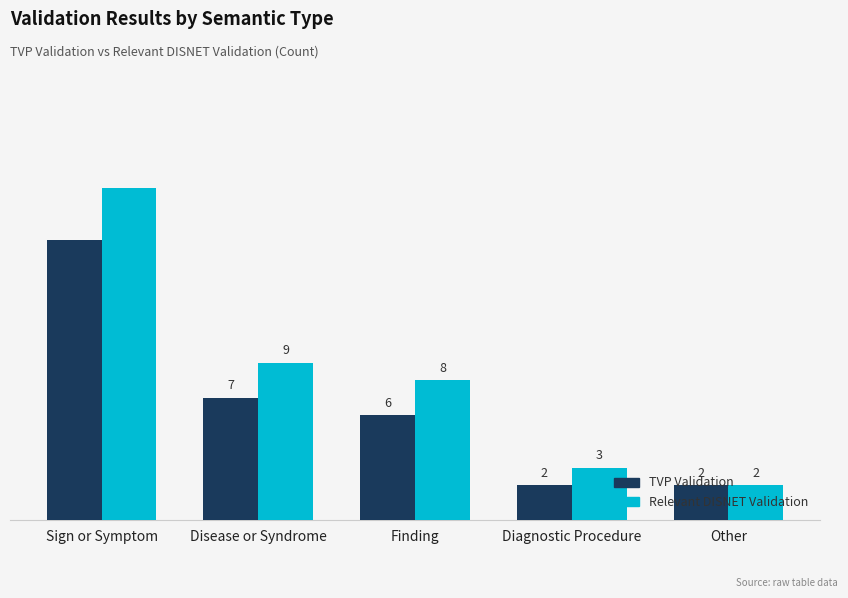

Between Sign or Symptom and Diagnostic Procedure, which series saw the biggest shift?

Relevant DISNET Validation